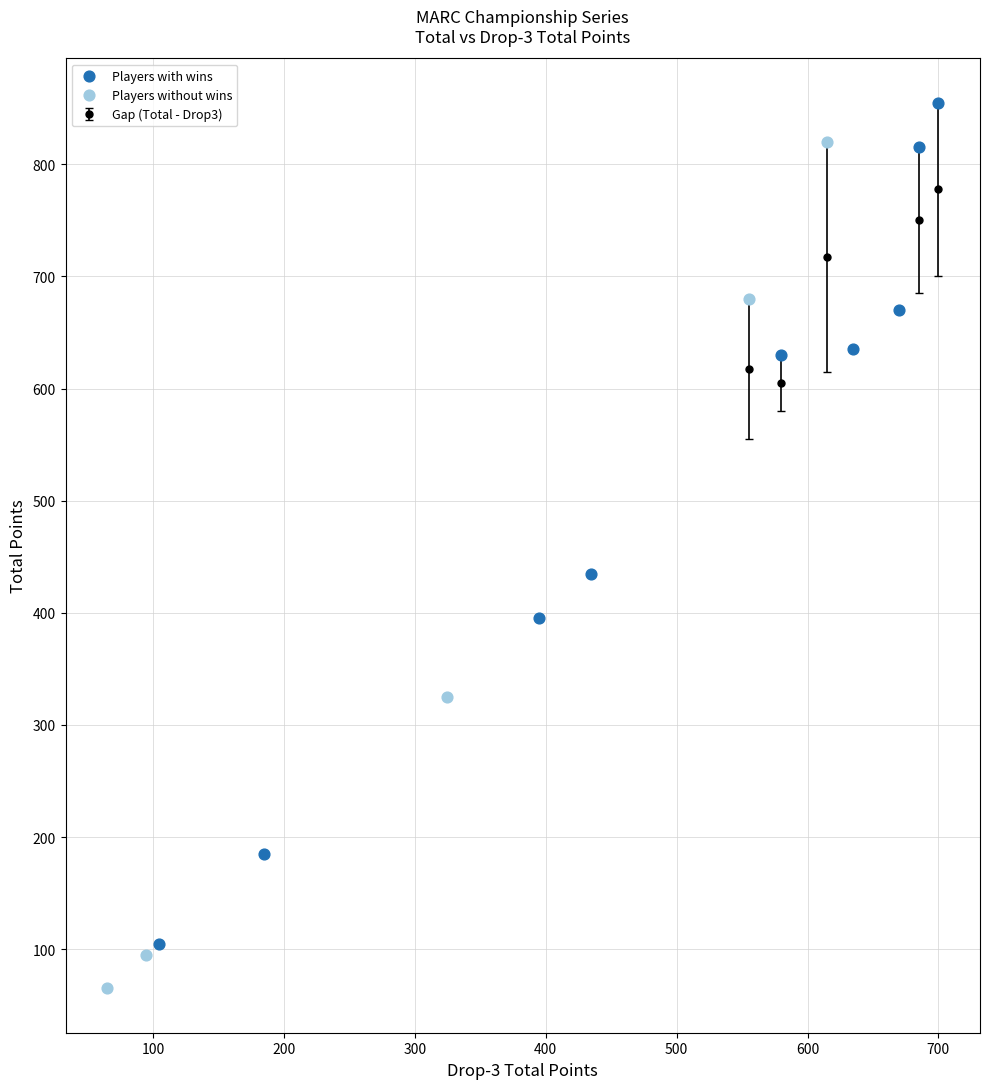

Which series contains the lowest Y value?

Players without wins